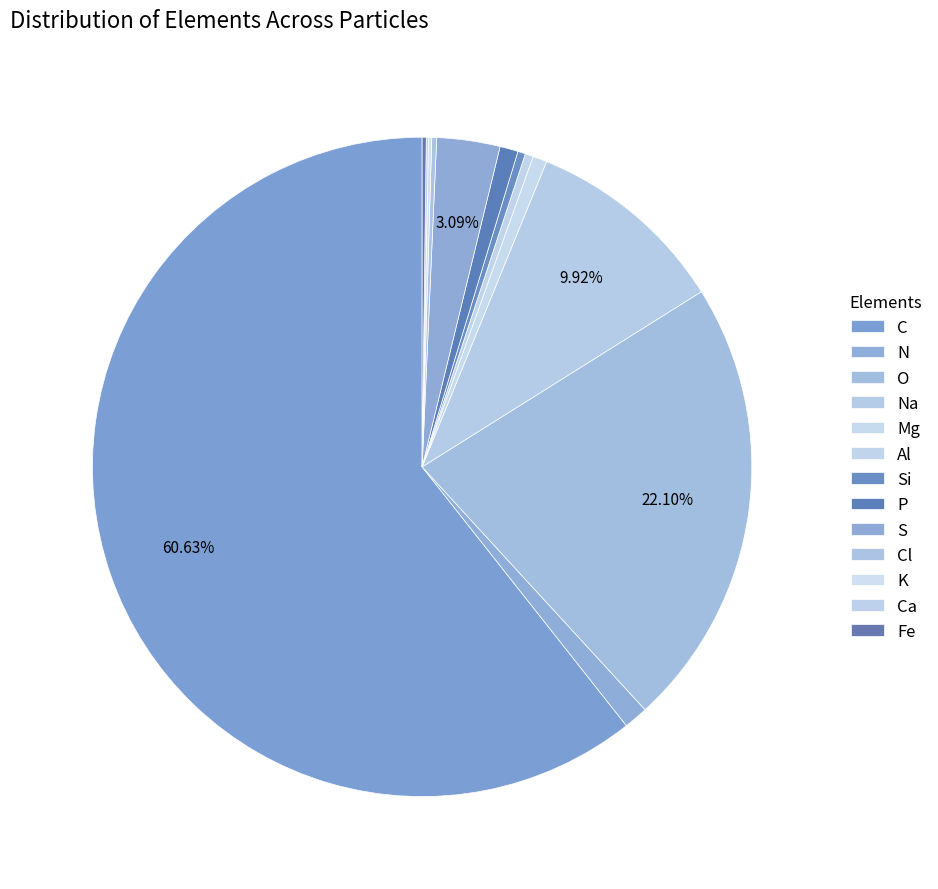

Which slice is the largest?

C